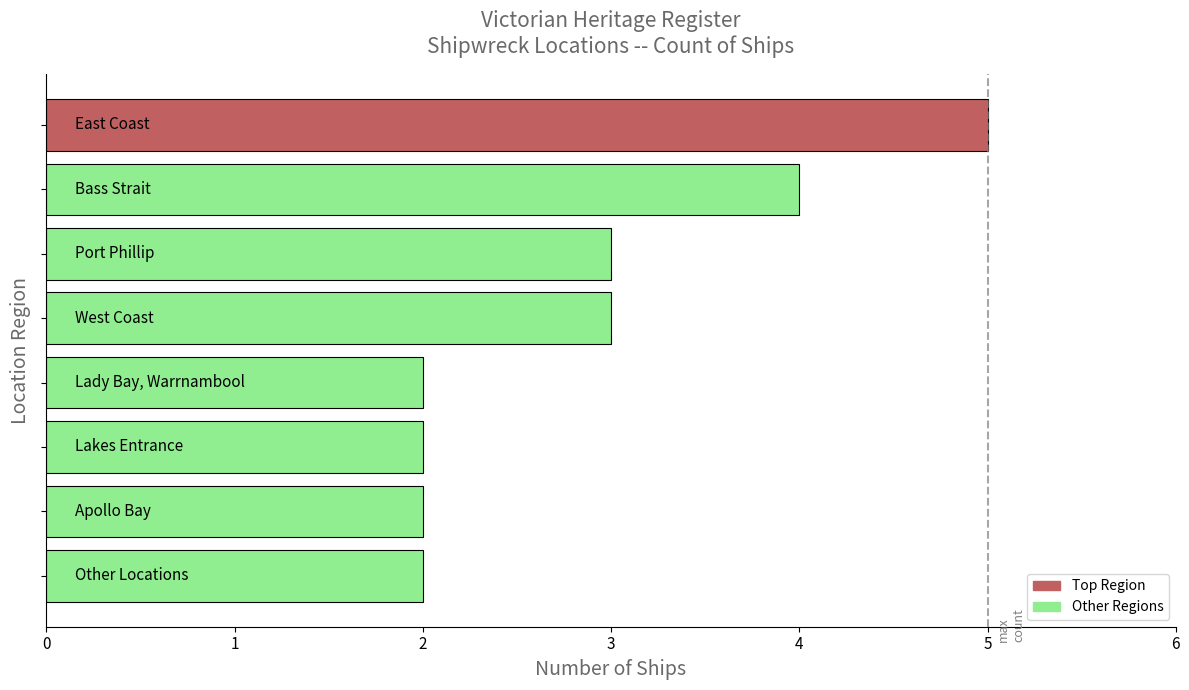

What is the average value?

3